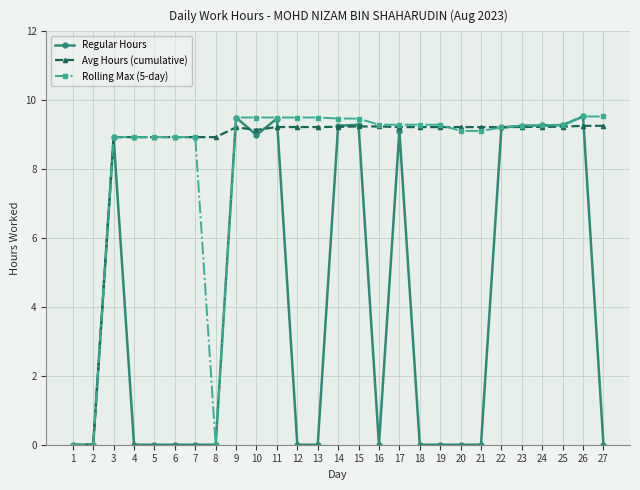

What is the value of the Regular Hours point at the 15th from the left?

9.3